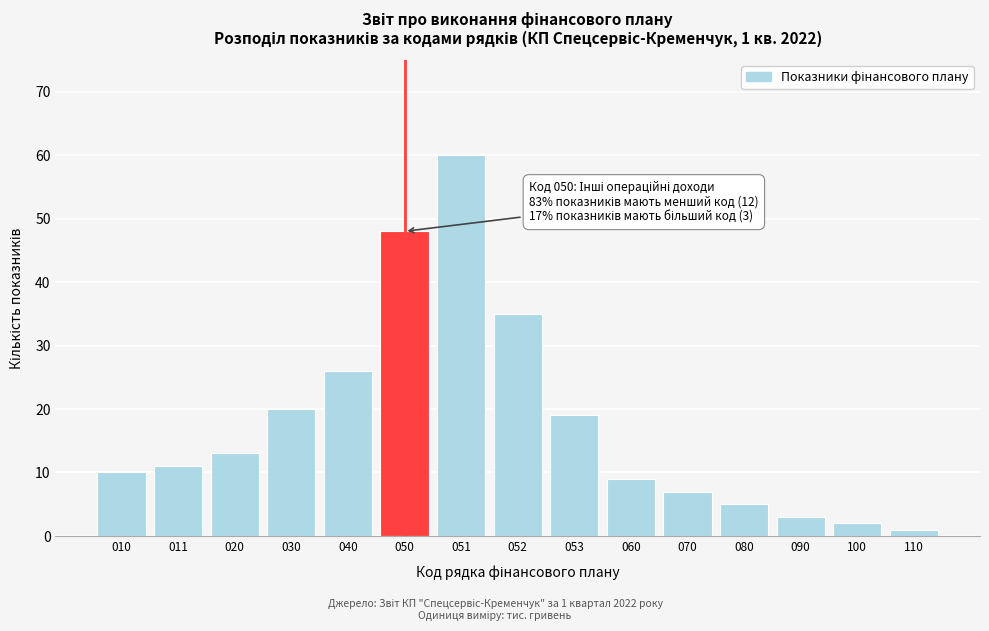

Reading right to left, list all the values displayed in this chart.

1	2	3	5	7	9	19	35	60	48	26	20	13	11	10